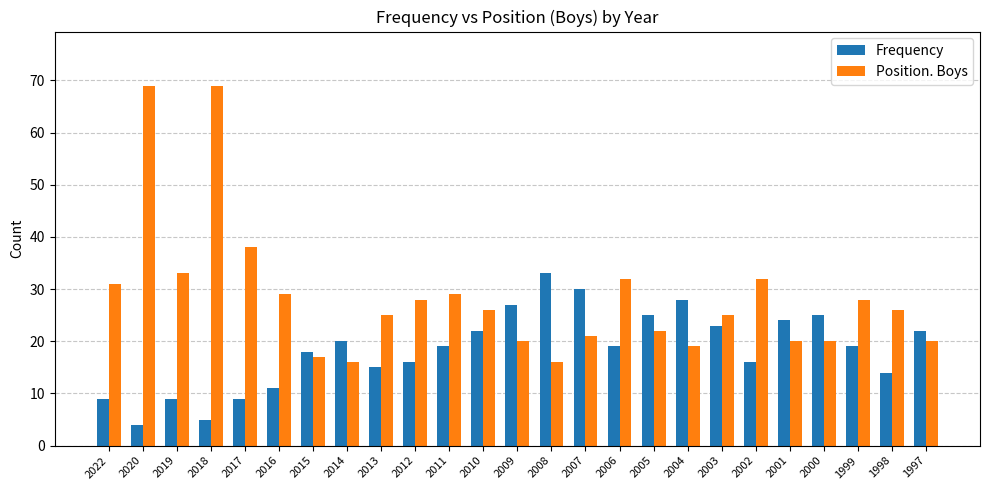

What is the sum of all Position. Boys values?

711